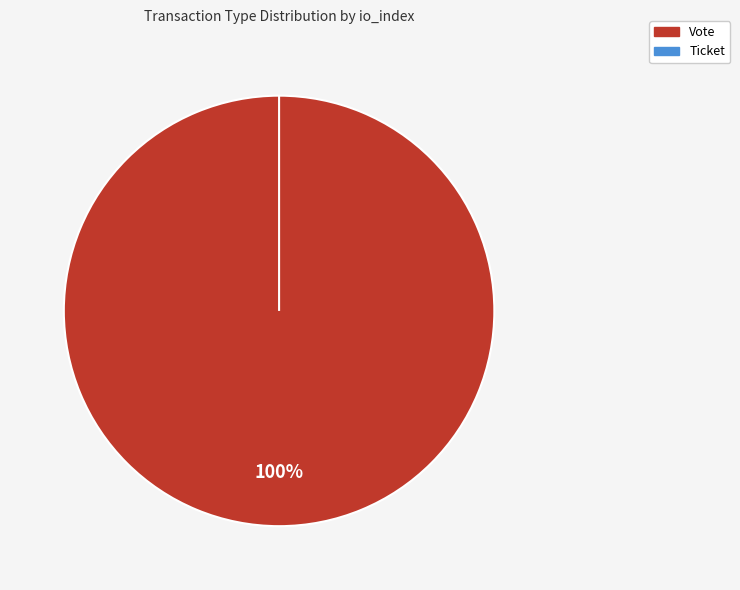

Do Vote and Ticket together represent more than half of the pie?

Yes